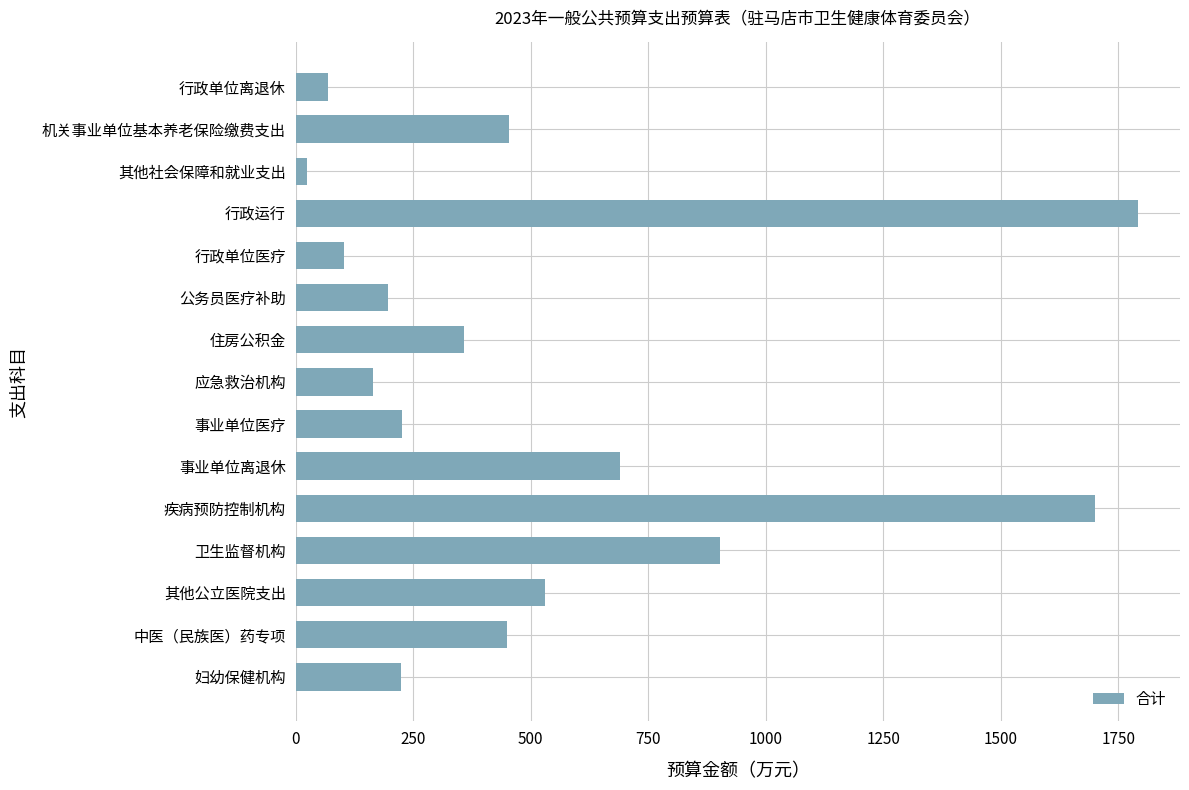

Is it true that the value at 卫生监督机构 is 902.1?

True